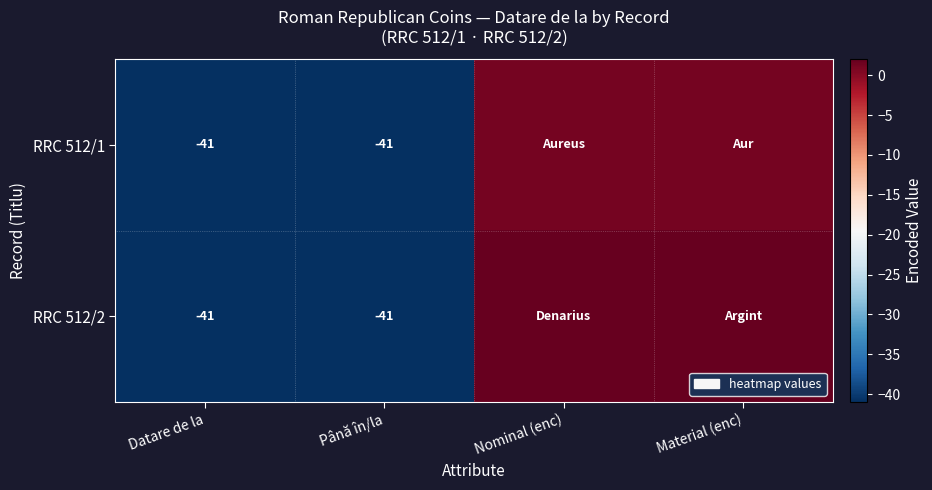

Is it true that RRC 512/2 equals -10 at Până în/la?

False